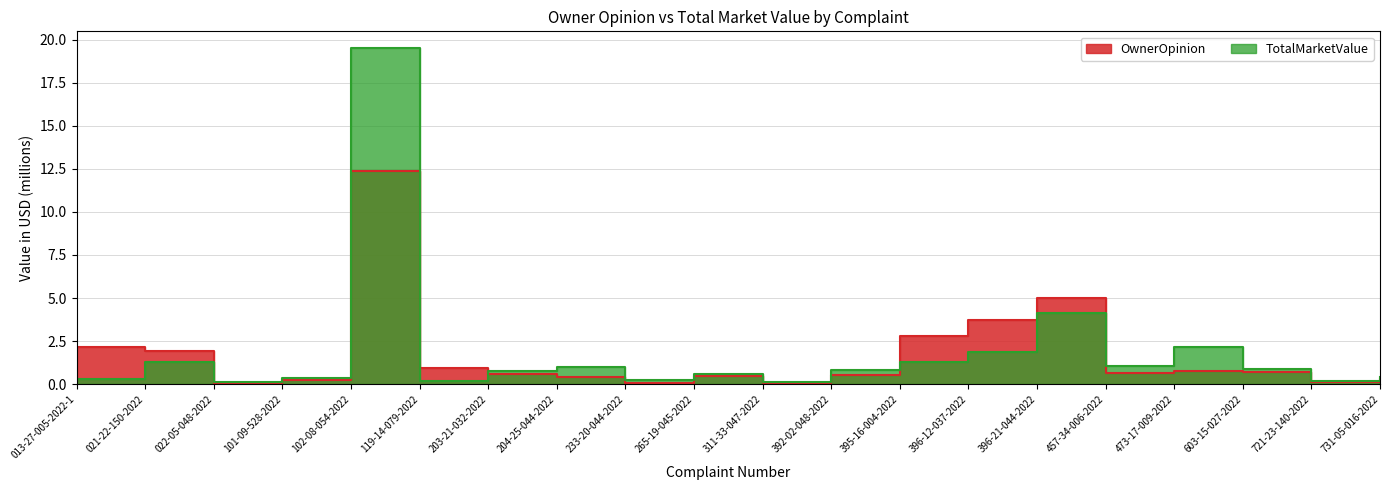

Between 392-02-048-2022 and 101-09-528-2022, which is larger?

392-02-048-2022